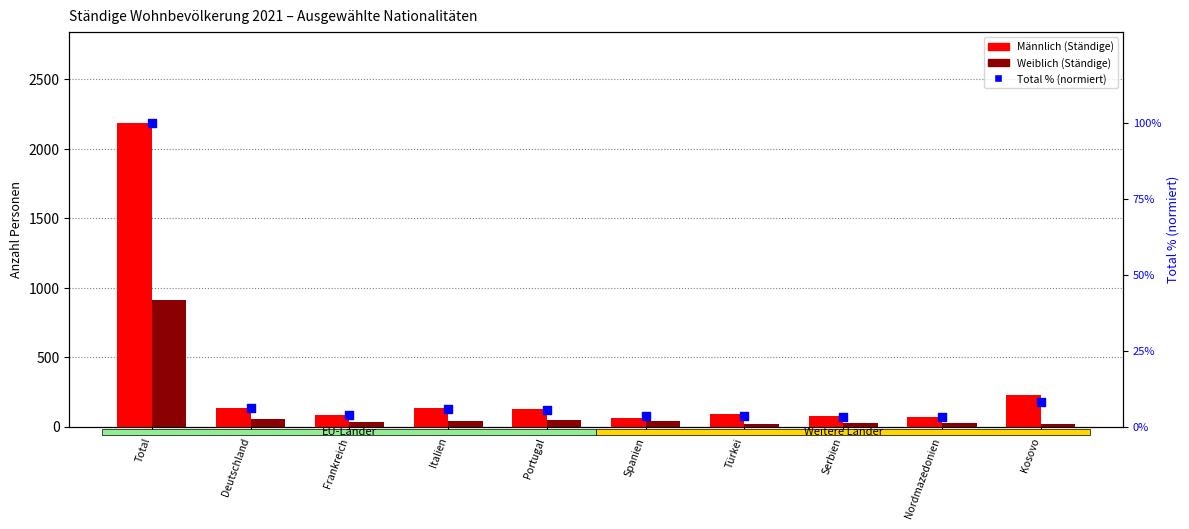

At how many categories does at least one series exceed 280?

1